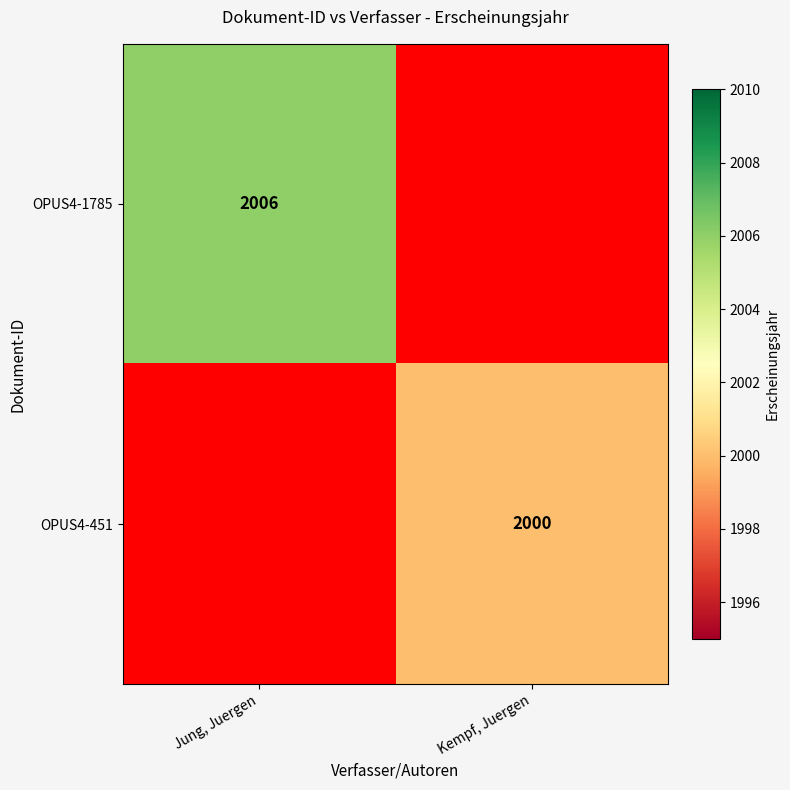

The OPUS4-1785 series shows 2006 at Jung, Juergen. True or false?

True